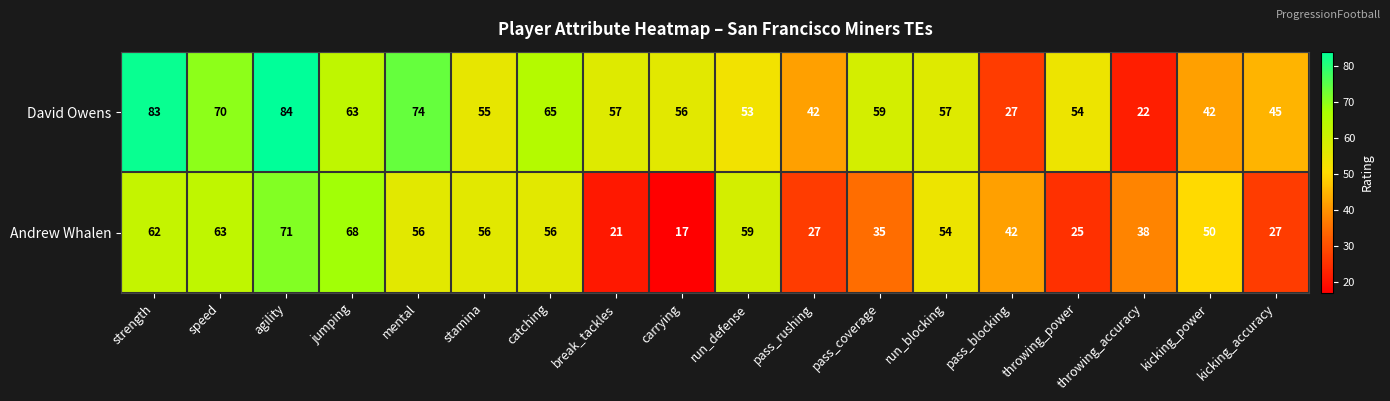

The David Owens series shows 55 at stamina. True or false?

True